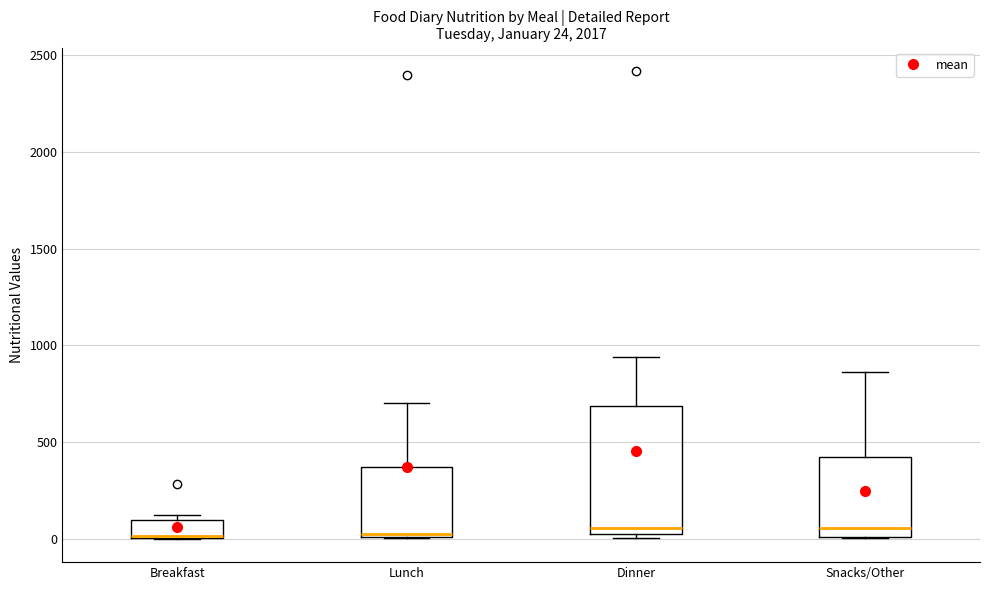

Comparing the boxes themselves (not the whiskers), which one is the tallest?

Dinner